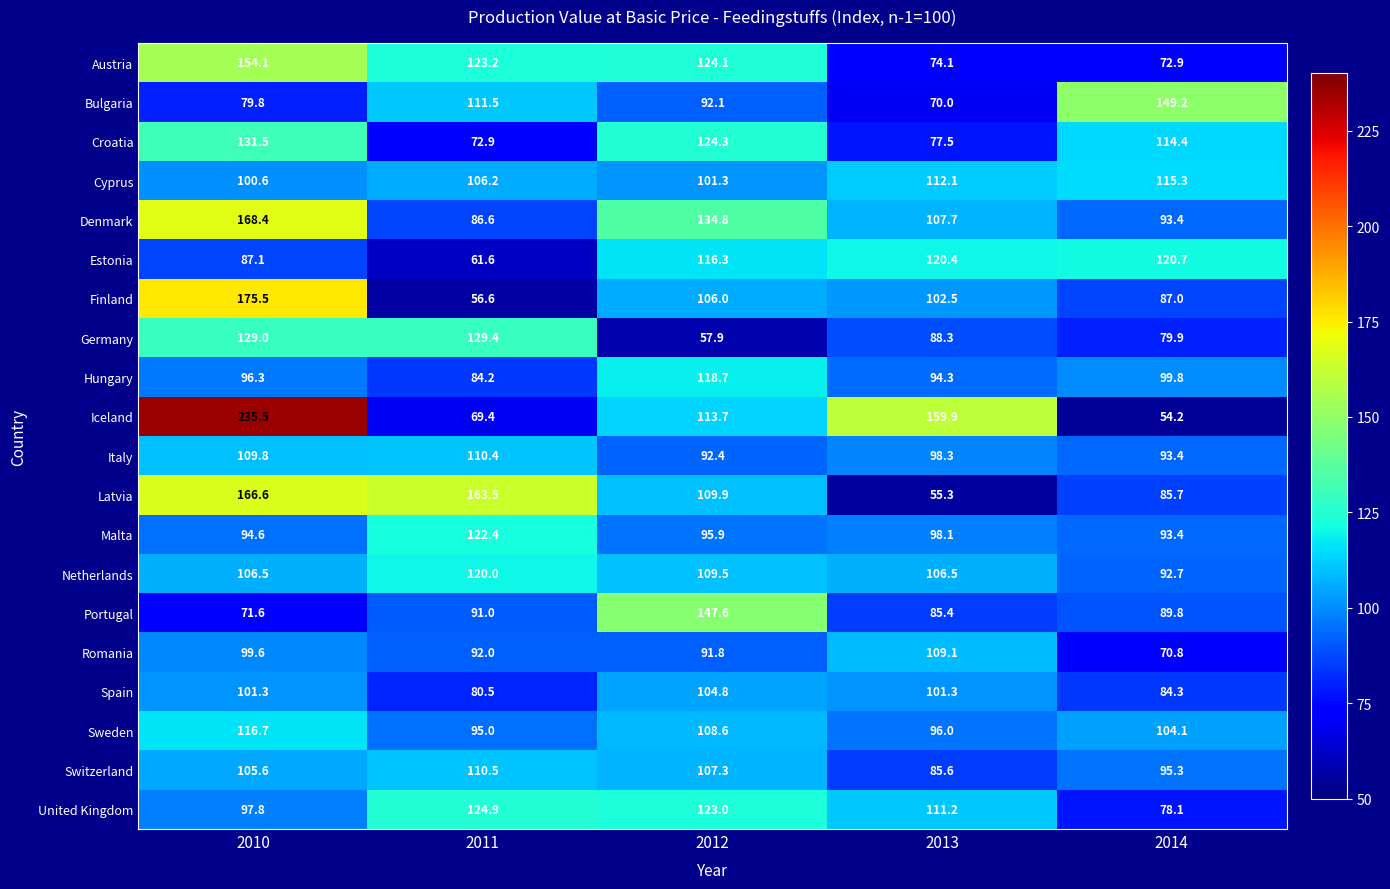

Which series has the largest total across all categories?

Iceland